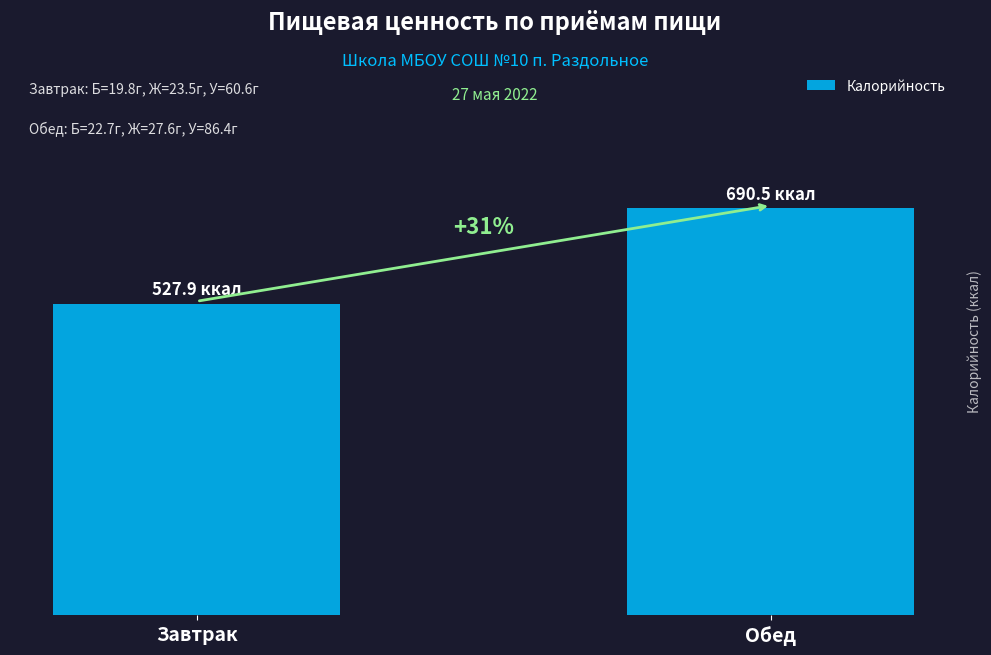

Reading left to right, transcribe all the data shown in this chart.

527.9	690.5